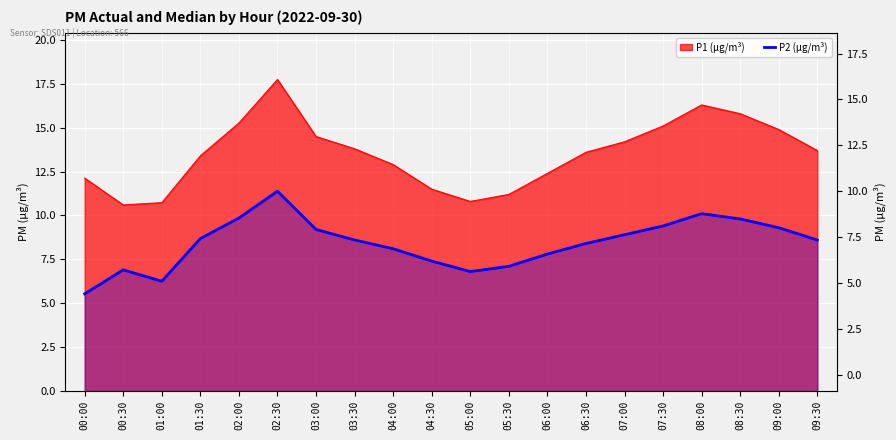

What is the minimum value shown in the chart?

5.5